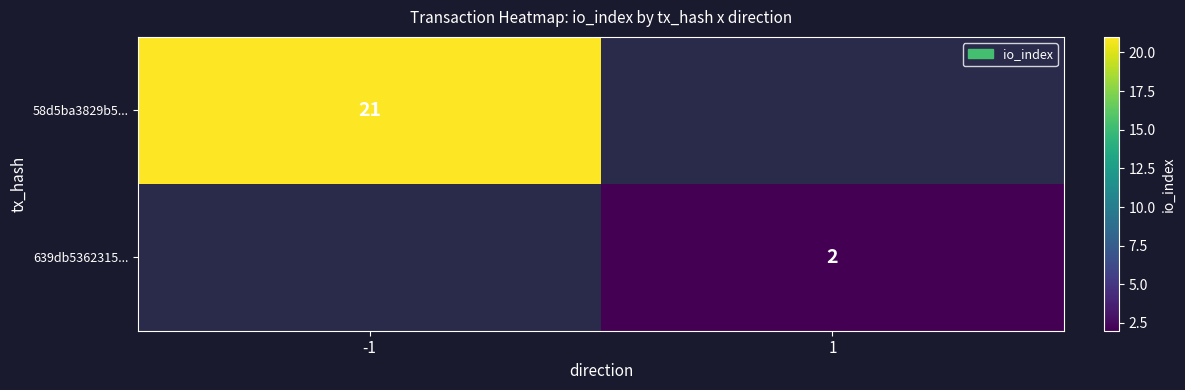

The 639db5362315... series shows 2 at 1. True or false?

True